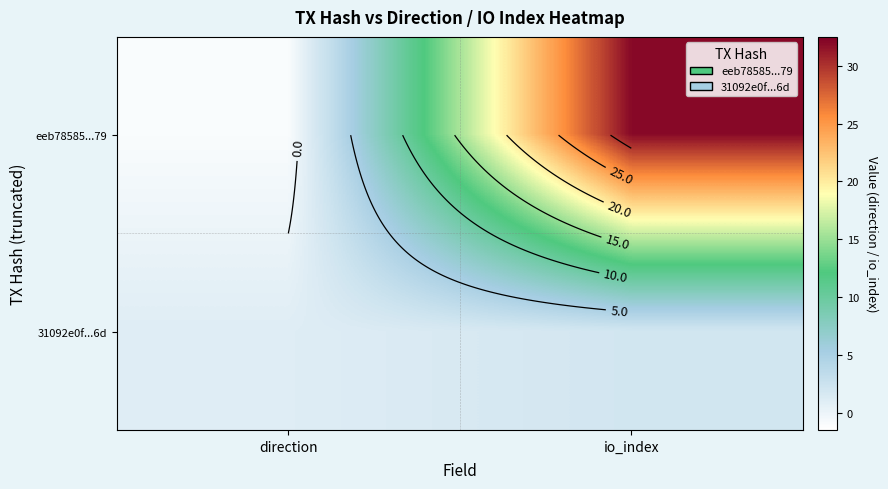

At which label is eeb78585...79 closest to 15?

direction